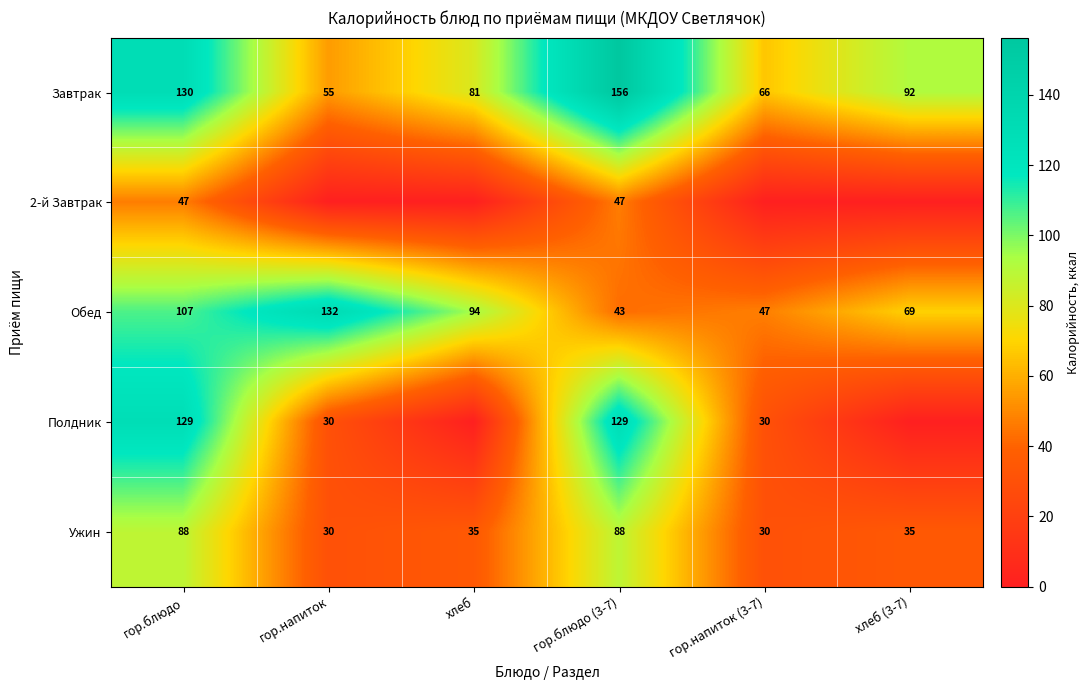

Count the number of data series in this chart.

5